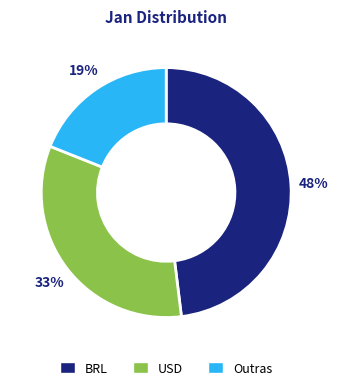

Is there a majority slice in this chart?

No